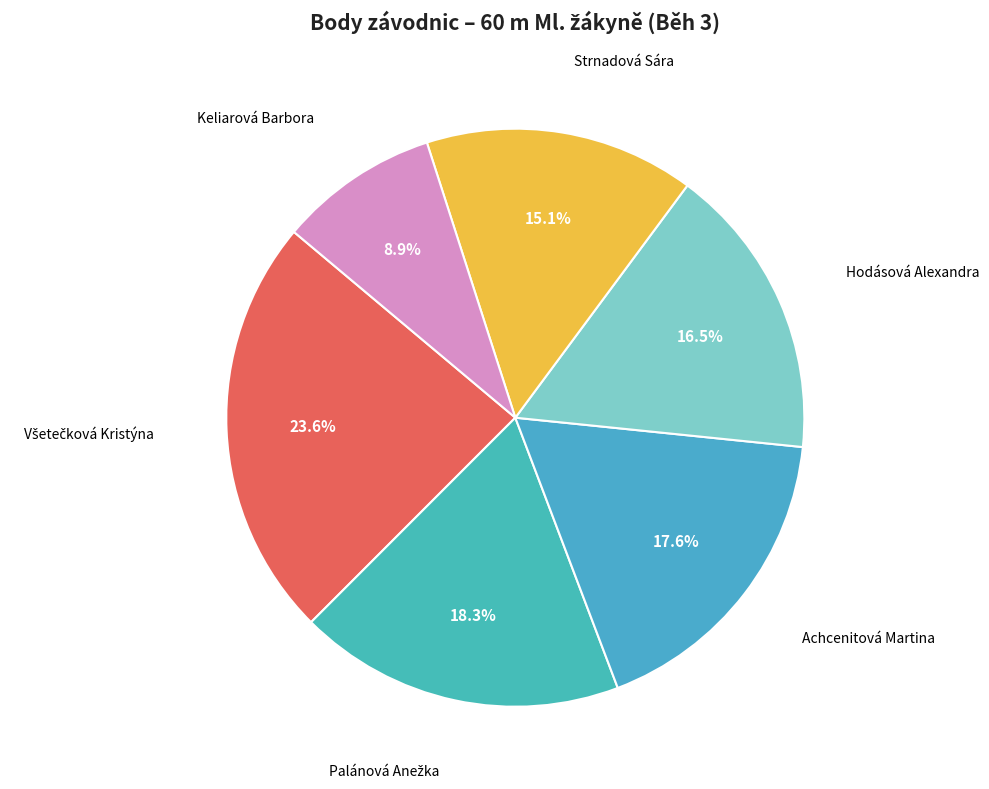

What is the ratio of the value at Achcenitová Martina to the value at Strnadová Sára?

1.2